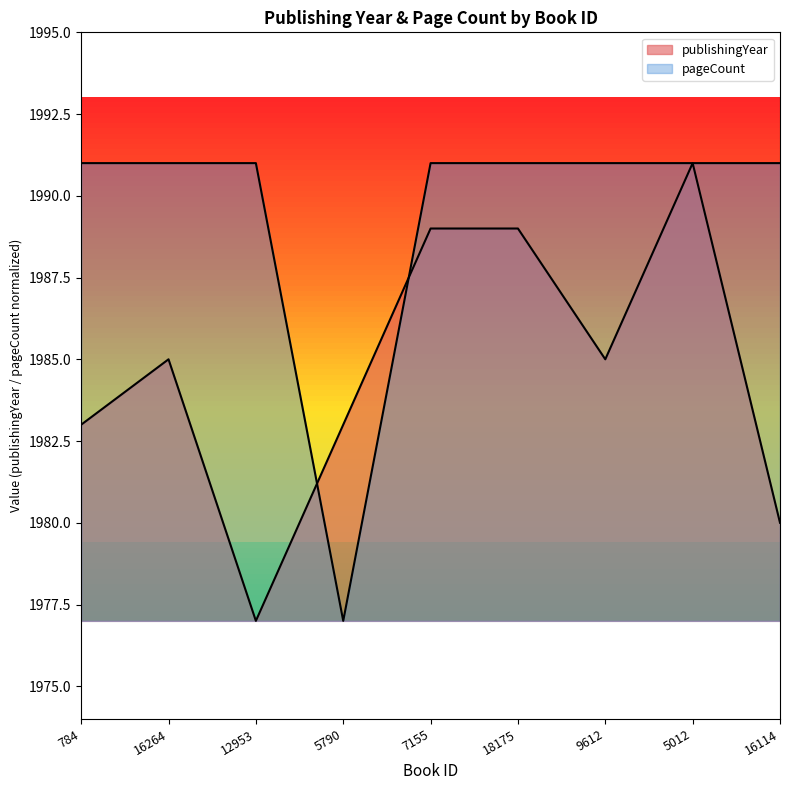

Where do publishingYear and pageCount first cross each other?

12953 and 5790